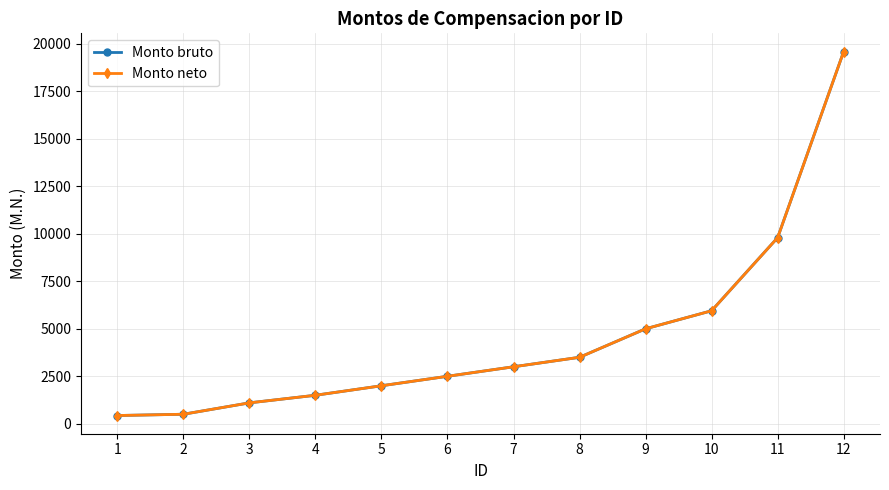

Does the chart have visible grid lines?

Yes